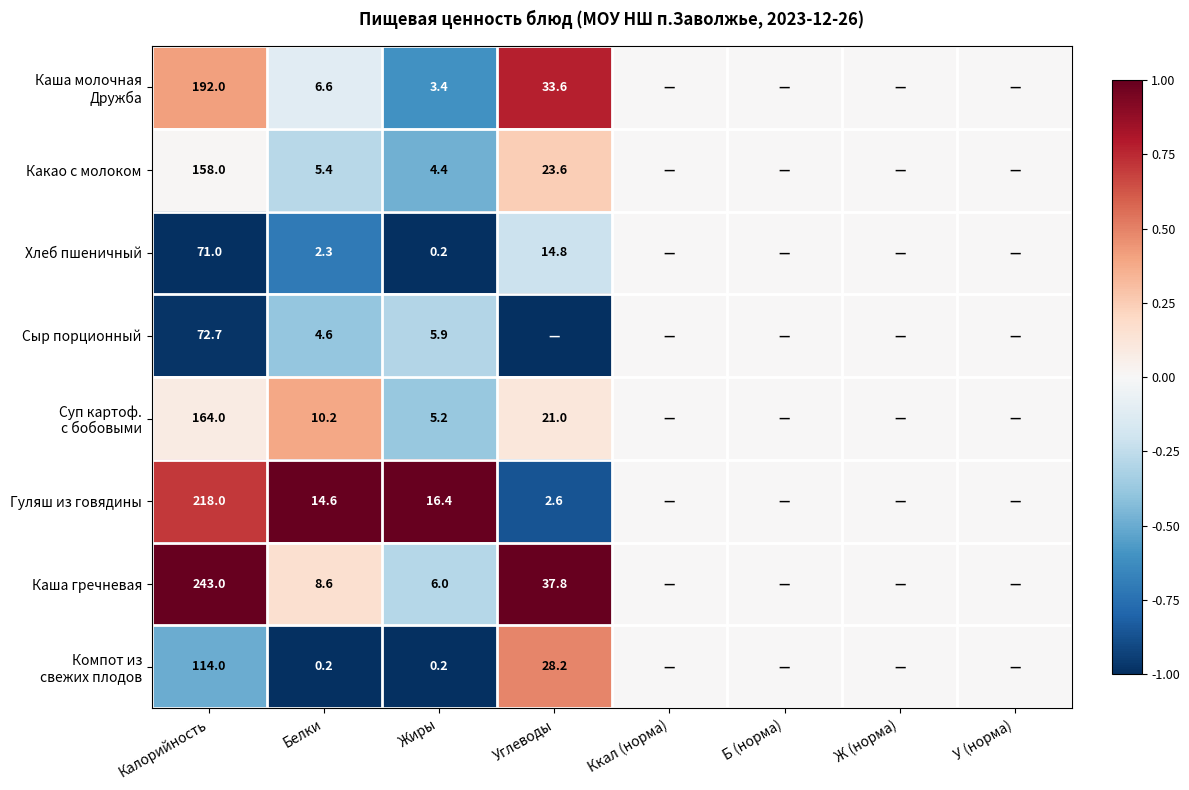

True or false: Гуляш из говядины has a value of 7.1 at Белки.

False